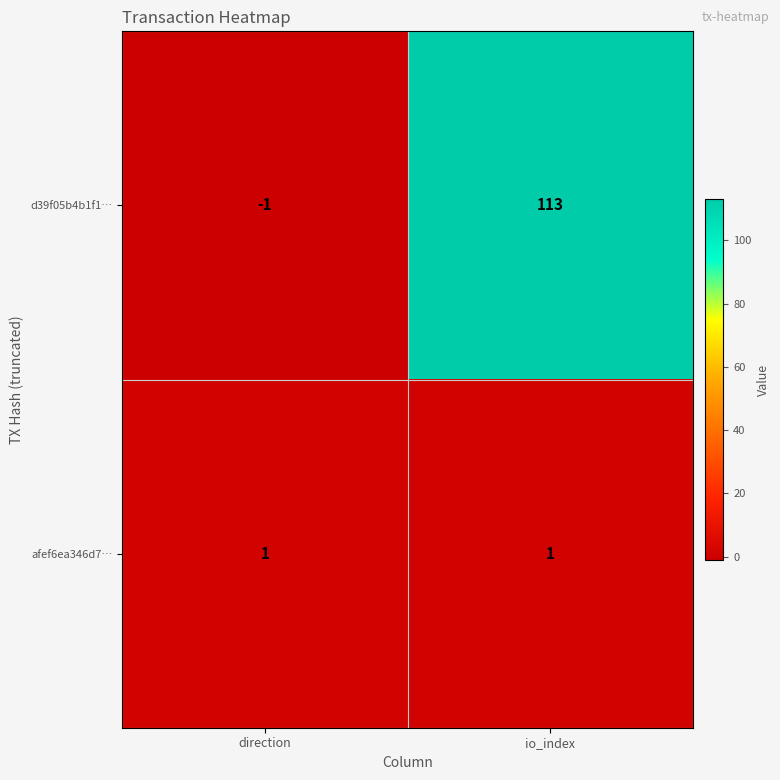

Reading left to right, list all the values displayed in this chart.

d39f05b4b1f1…: direction=-1	io_index=113
afef6ea346d7…: direction=1	io_index=1